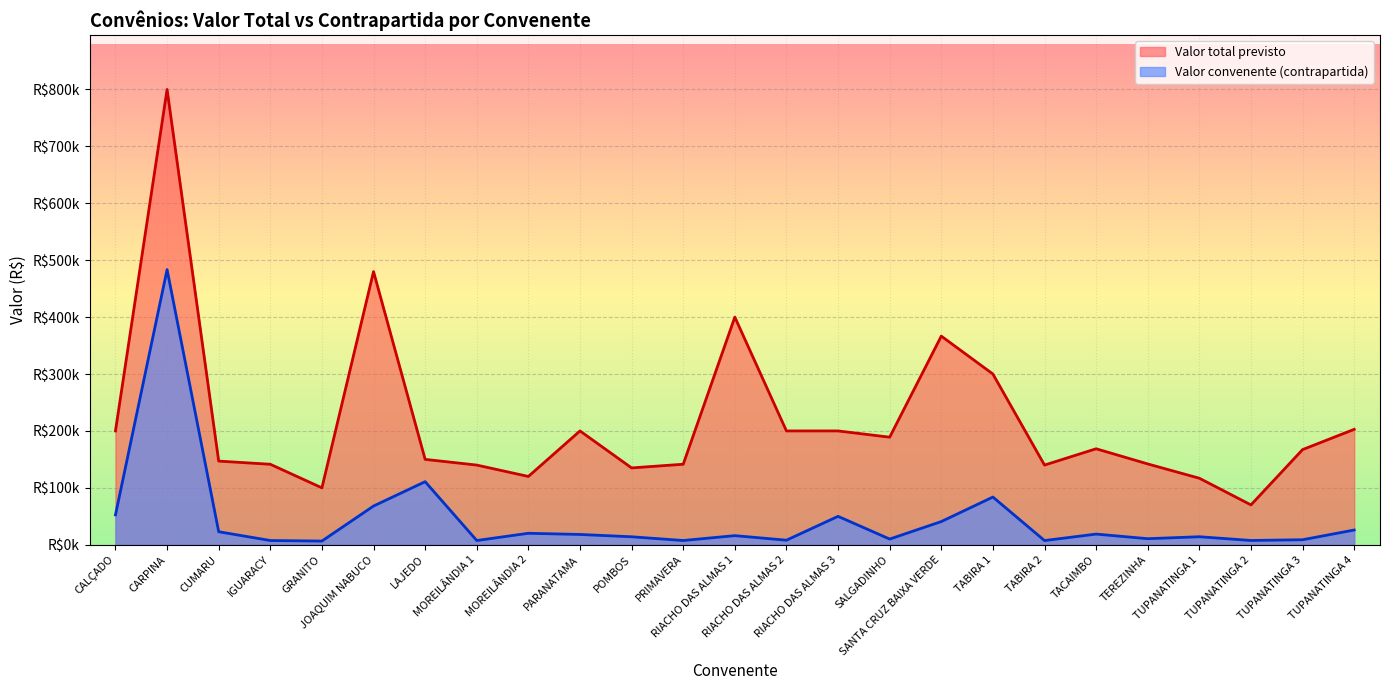

Which series changed the most between GRANITO and TUPANATINGA 3?

Valor total previsto